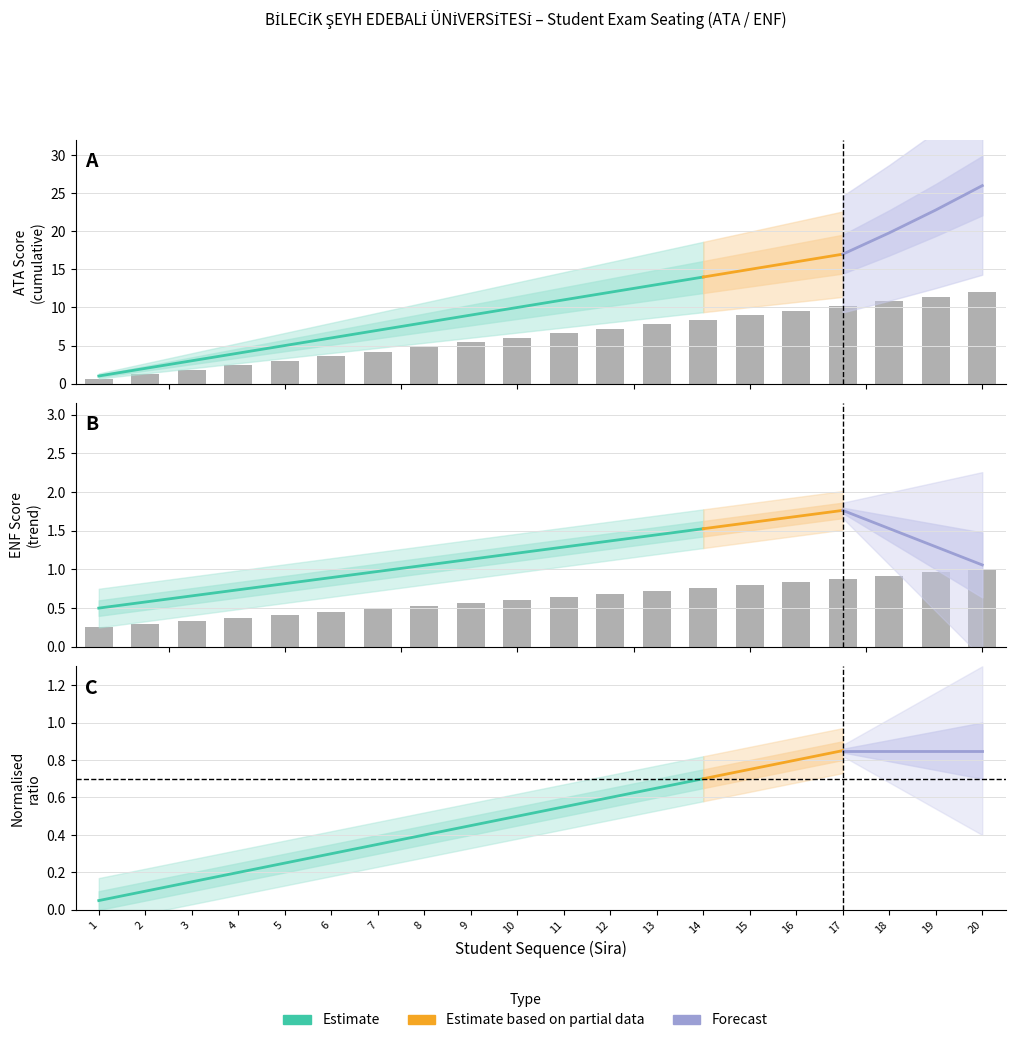

What is the difference between the maximum and second lowest values in the Sira series?

18